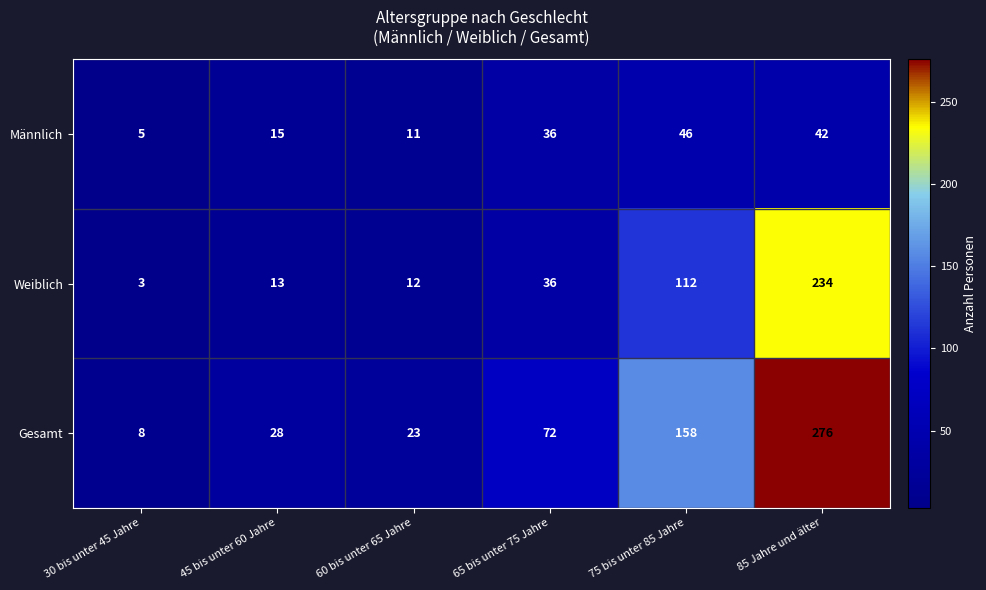

List the series in order of their peak value, highest first.

Gesamt, Weiblich, Männlich